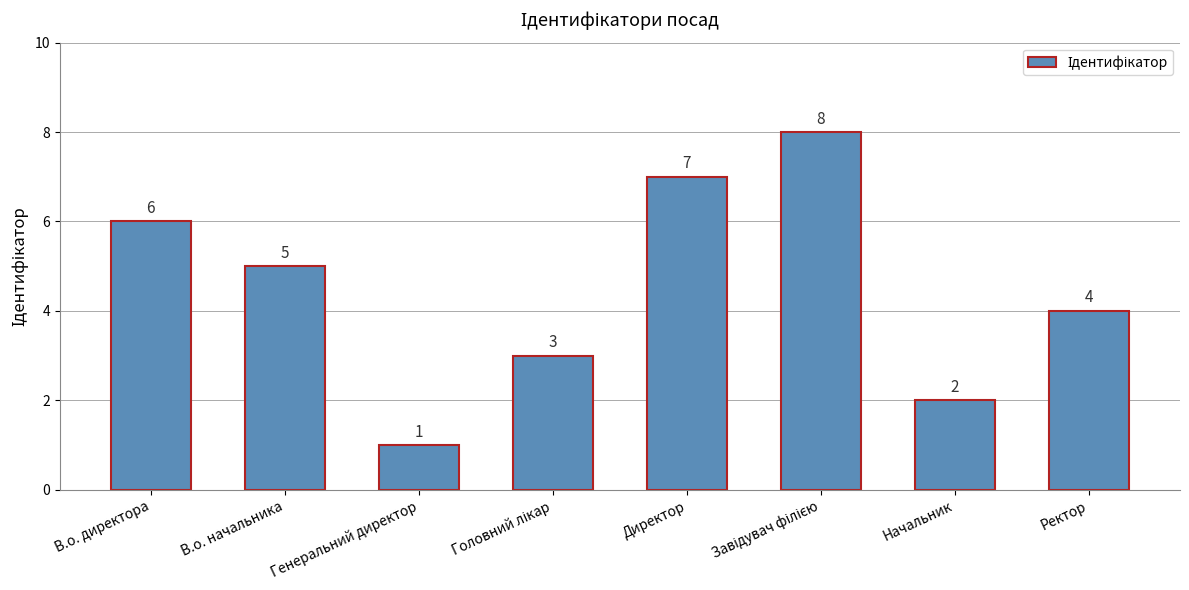

What position from the left is Начальник?

7